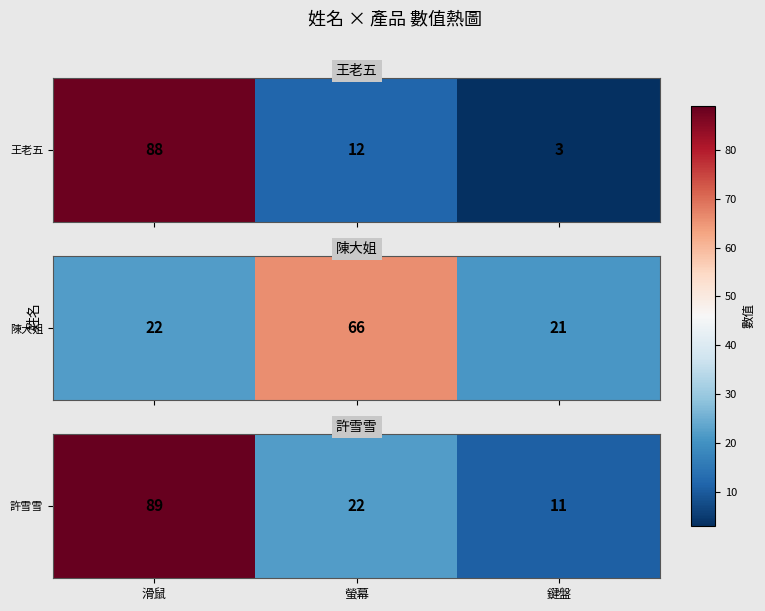

Reading left to right, extract all data points from this chart.

89	22	11